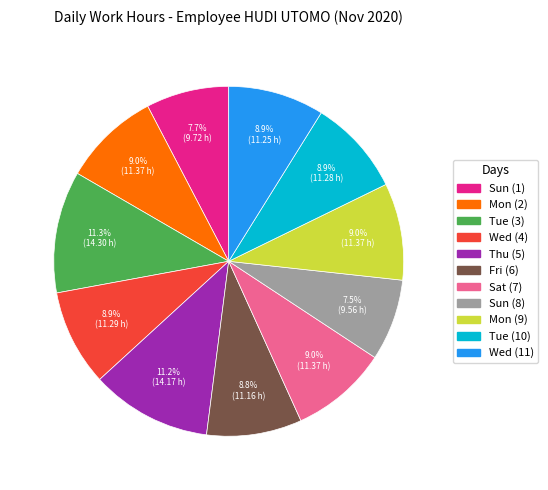

To the nearest percent, what is the average slice percentage?

9%